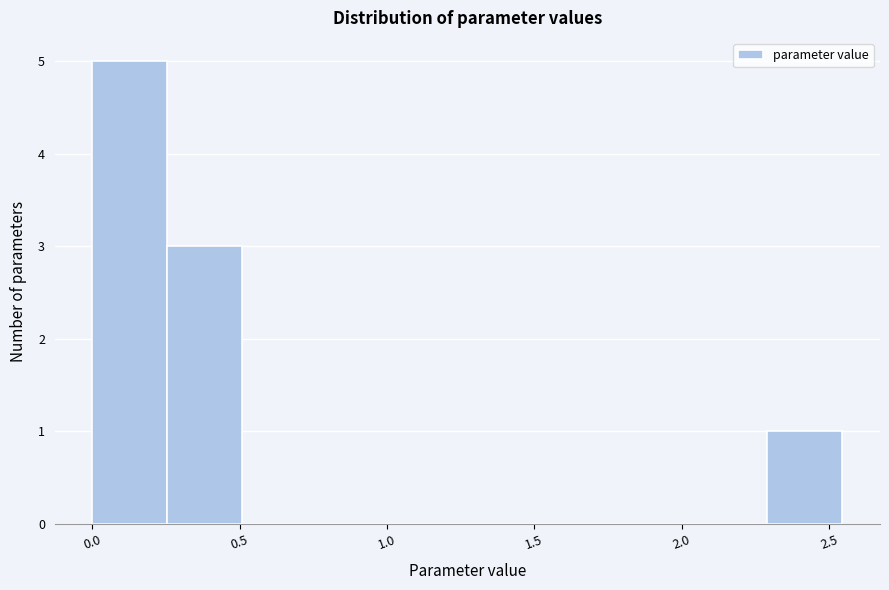

What is the height of the bar covering 0.00 to 0.25 on the x-axis? Neither the bar edges nor the heights are printed on the chart, so give them approximately, as read against the axes.

5